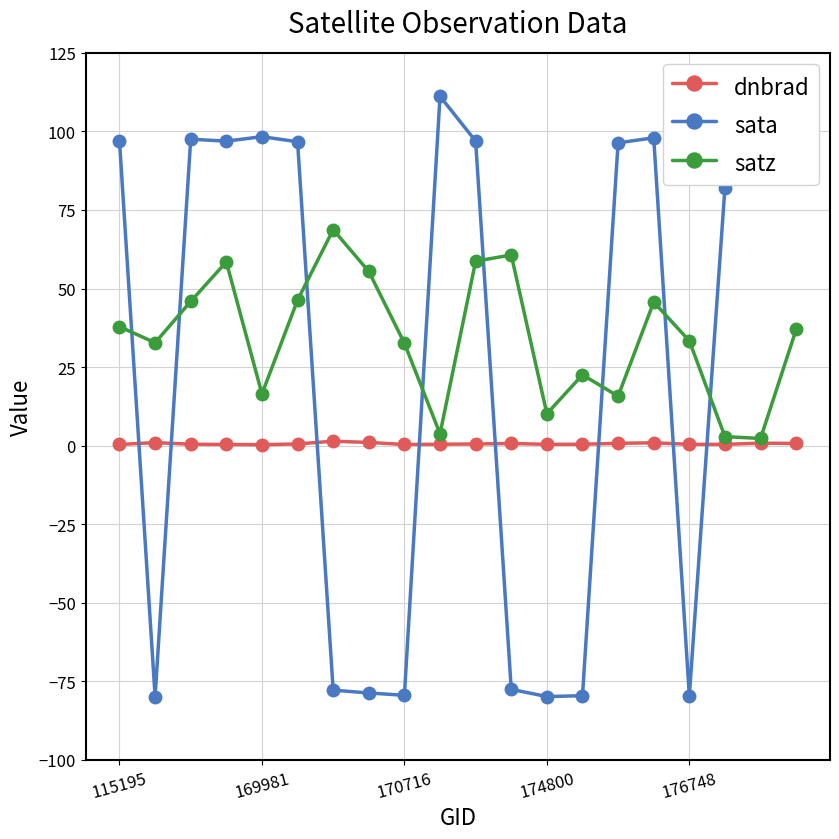

List the series in order of their overall mean, lowest first.

dnbrad, sata, satz